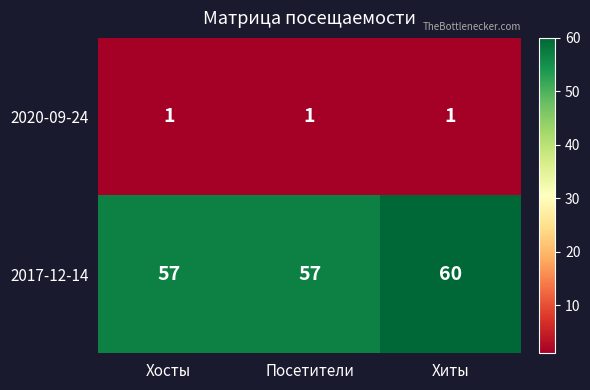

Rank the series at Хиты from lowest to highest value.

2020-09-24, 2017-12-14